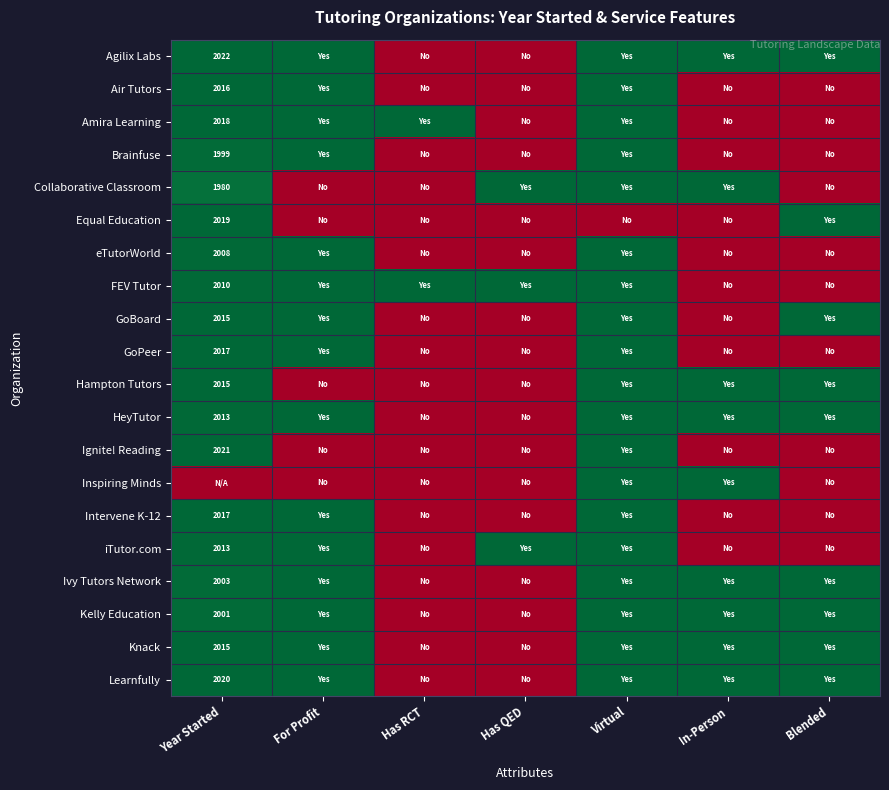

Is it true that Collaborative Classroom equals 2840 at Year Started?

False